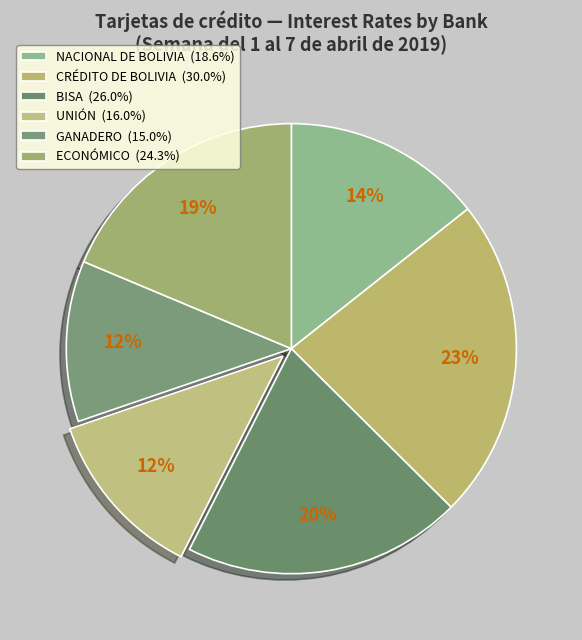

What is the largest slice in the pie chart?

CRÉDITO DE BOLIVIA